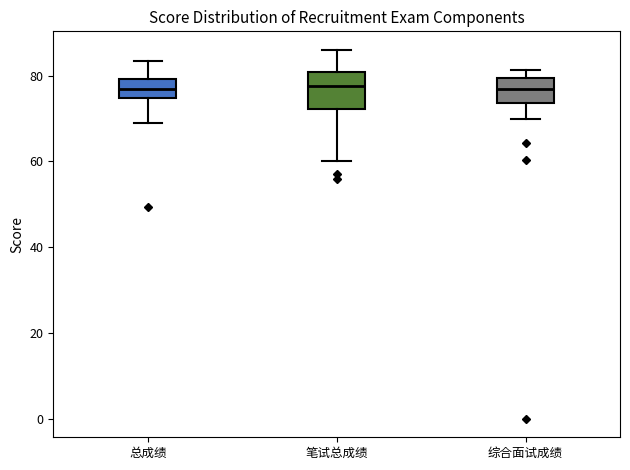

Reading left to right, read every box against the y-axis: the position of its median line, the range the box covers, and the ends of its whiskers. The values are not printed on the chart, so give them approximately, as read against the axis.

总成绩: median 76, box 74 to 80, whiskers 70 to 84
笔试总成绩: median 78, box 72 to 80, whiskers 60 to 86
综合面试成绩: median 76, box 74 to 80, whiskers 70 to 82